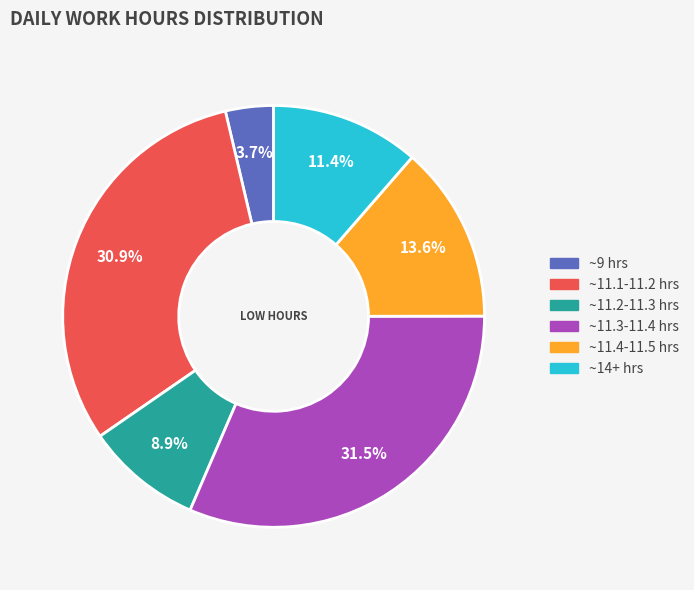

What percentage do ~14+ hrs and ~11.1-11.2 hrs together represent?

42.3%